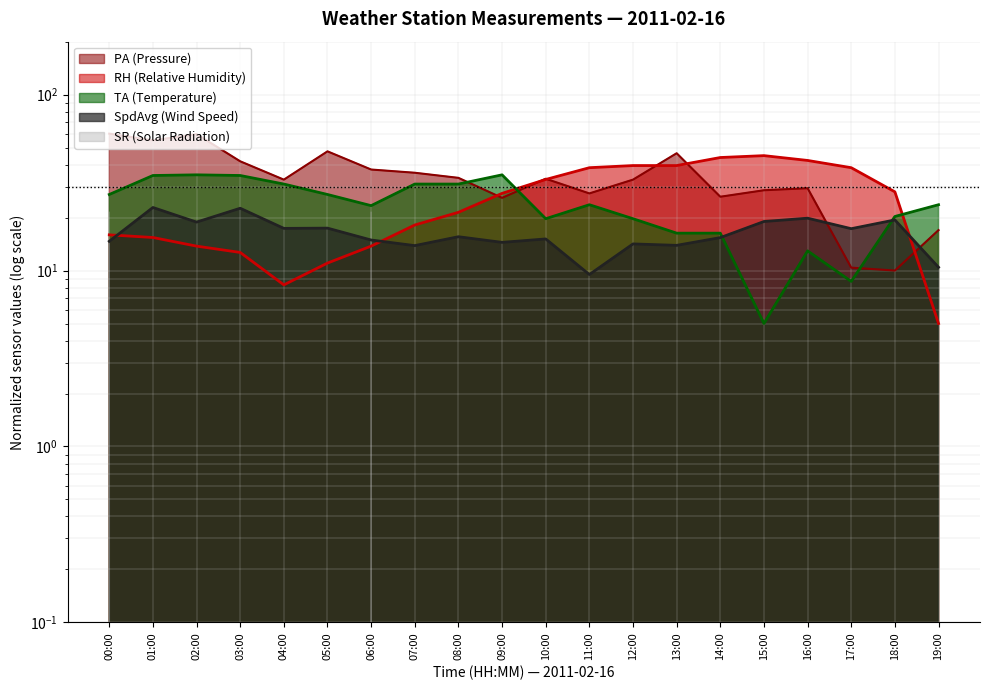

List the labels in order of PA value, largest first.

00:00, 02:00, 01:00, 05:00, 13:00, 03:00, 06:00, 07:00, 08:00, 10:00, 04:00, 12:00, 16:00, 15:00, 11:00, 14:00, 09:00, 19:00, 17:00, 18:00